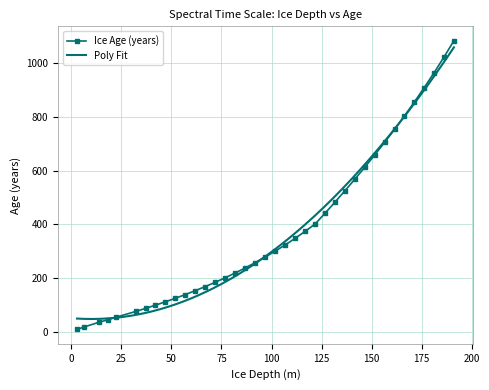

Reading left to right, list all the values displayed in this chart.

2.8471=7.9	6.1567=16.3	13.5887=34.0	18.0651=43.5	22.3764=53.4	32.1354=74.7	37.0548=86.1	41.9951=98.1	46.9524=110.6	51.9234=123.8	56.9051=137.7	61.8948=152.2	66.8902=167.5	71.8892=183.6	76.8902=200.5	81.8916=218.4	86.8922=237.2	91.891=257.0	96.887=277.8	101.8798=299.9	106.8686=323.1	111.8533=347.7	116.8335=373.6	121.8092=401.1	126.7803=441.6	131.7469=482.9	136.7091=525.2	141.6671=568.5	146.6211=612.9	151.5715=658.5	156.5185=705.5	161.4624=753.9	166.4036=803.9	171.3424=855.7	176.2792=909.4	181.2143=965.2	186.1481=1023.3	191.0808=1084.0